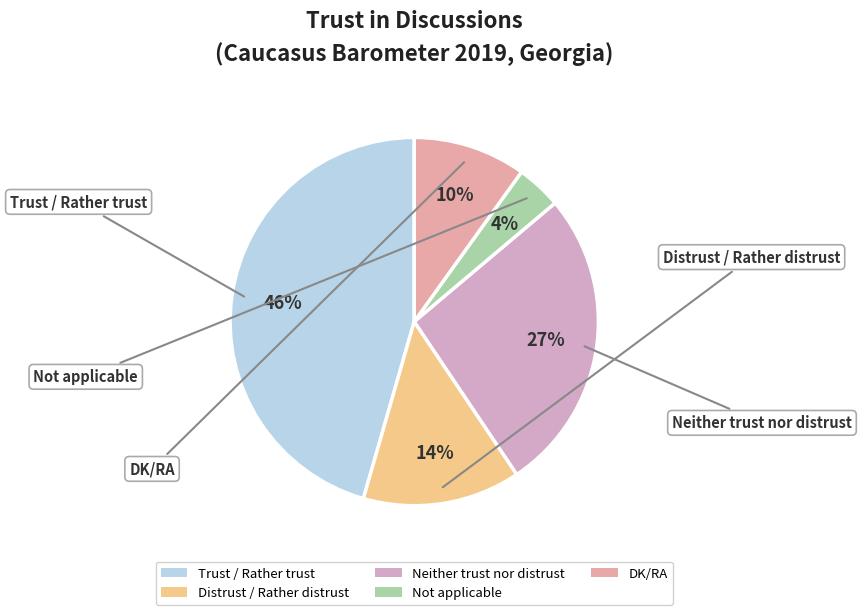

How many segments does this pie chart have?

5